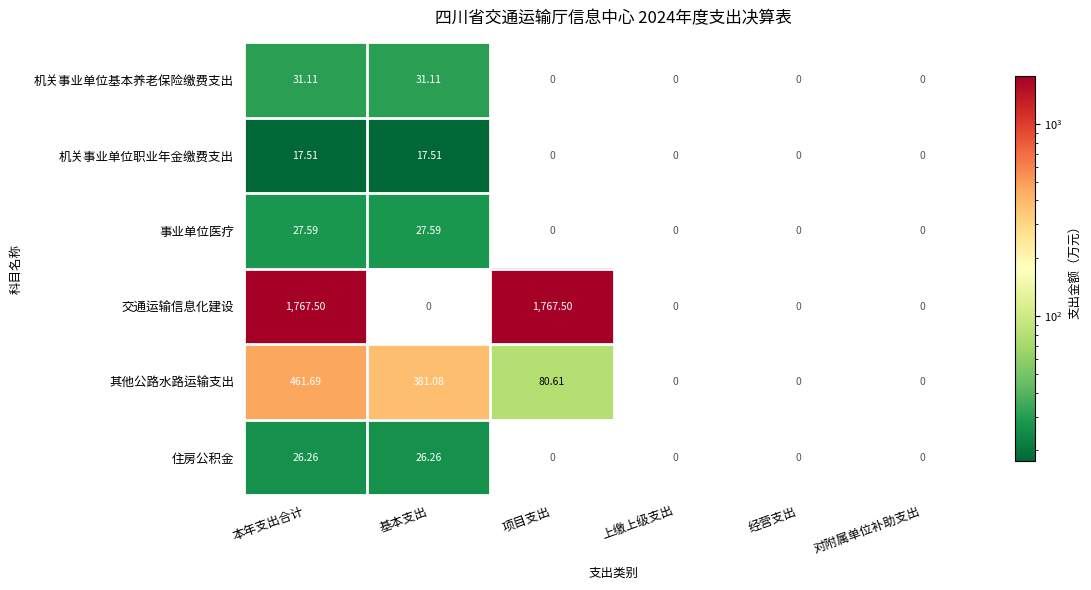

List the series in order of their peak value, lowest first.

机关事业单位职业年金缴费支出, 住房公积金, 事业单位医疗, 机关事业单位基本养老保险缴费支出, 其他公路水路运输支出, 交通运输信息化建设